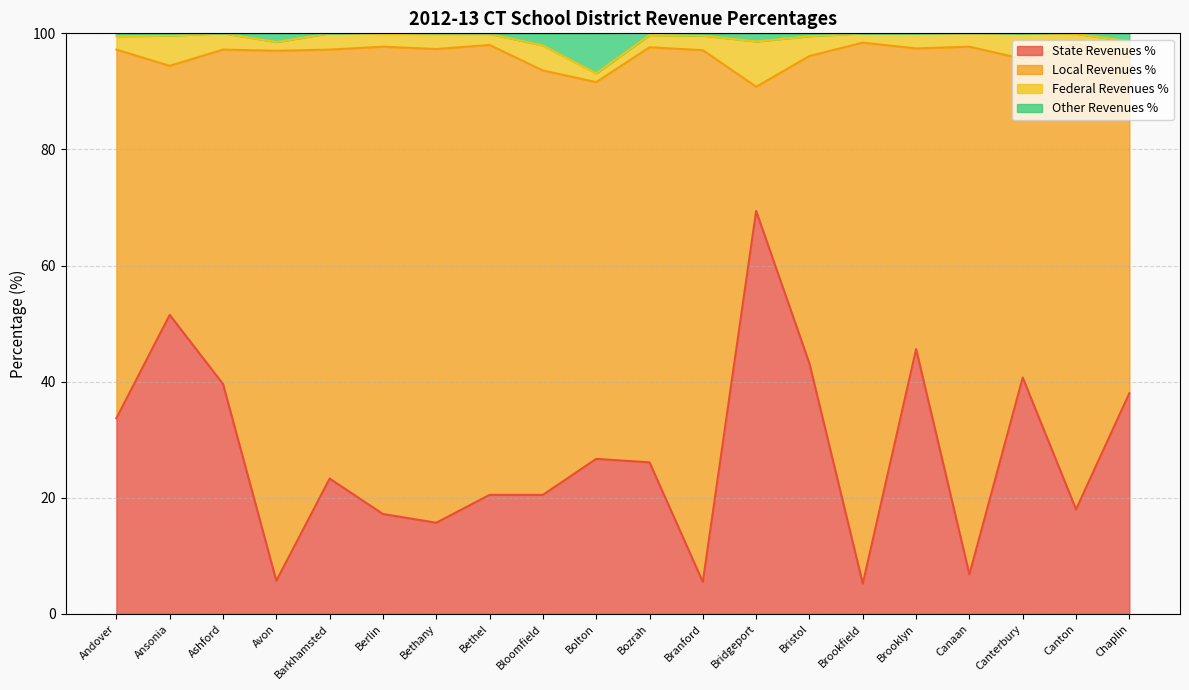

Which category has the highest value in the State Revenues % series?

Bridgeport